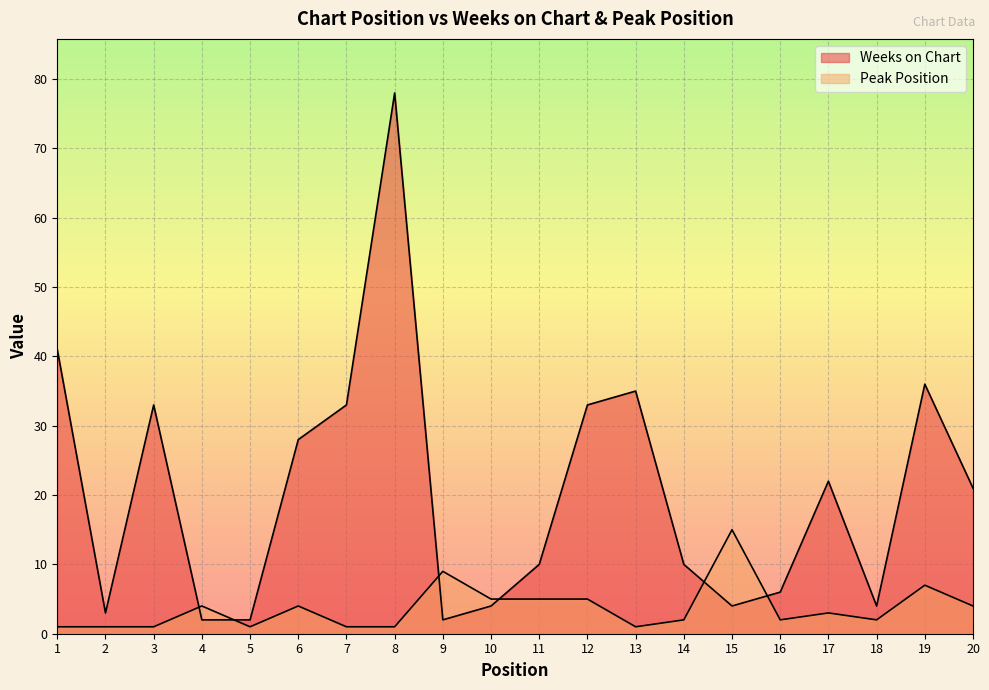

Is the value of Weeks on Chart at 7 greater than the value of Peak Position at 16?

Yes